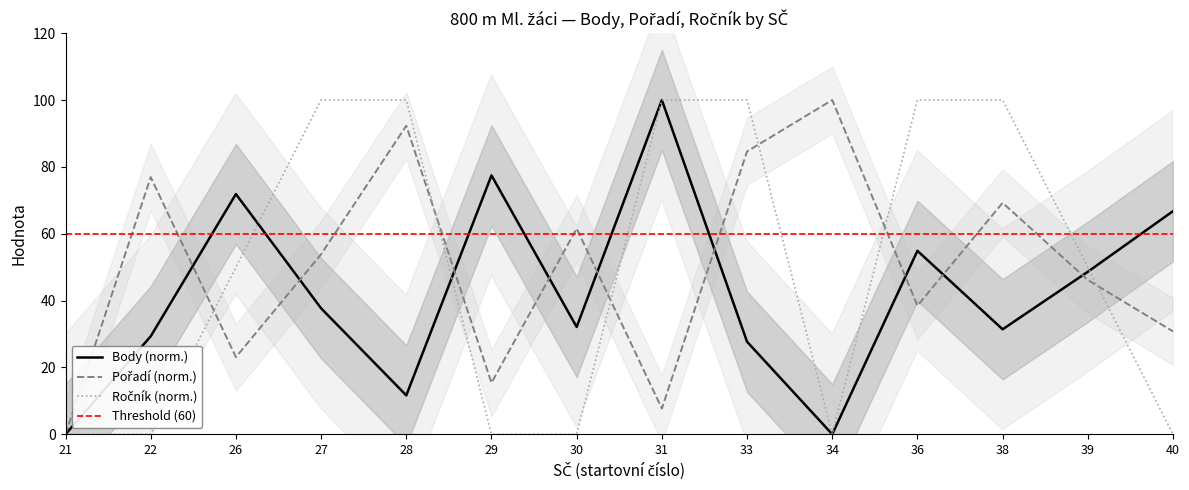

At which category does Ročník reach its first local valley?

34